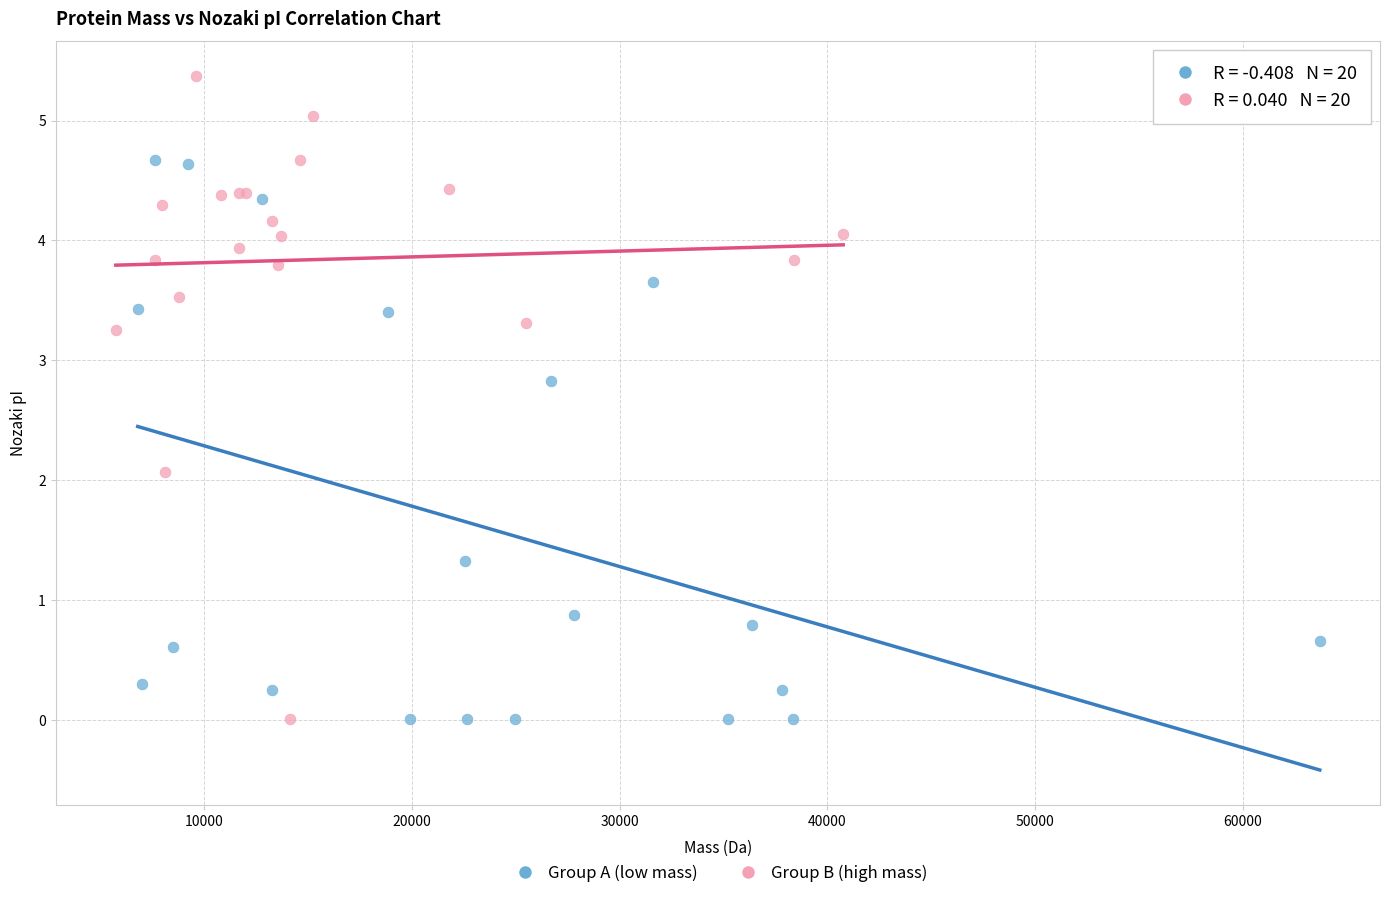

Which series contains the highest Y value?

Group B (high mass)